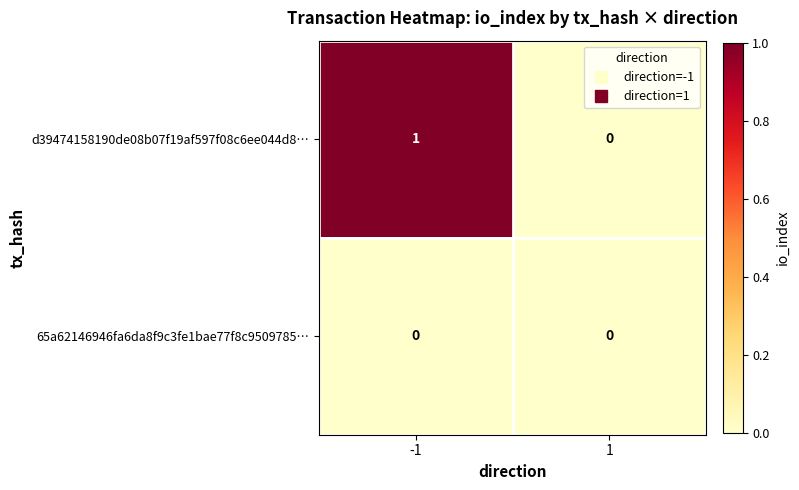

What is the spread (max minus min) of values at -1?

1